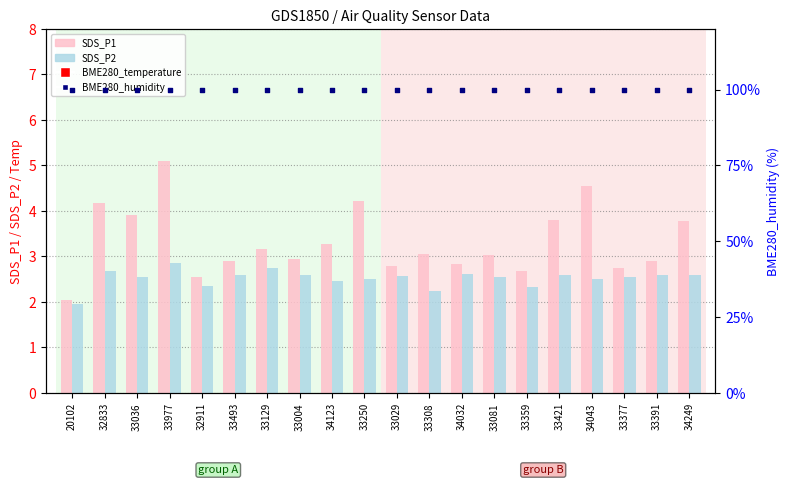

At how many categories does at least one series exceed 77?

20